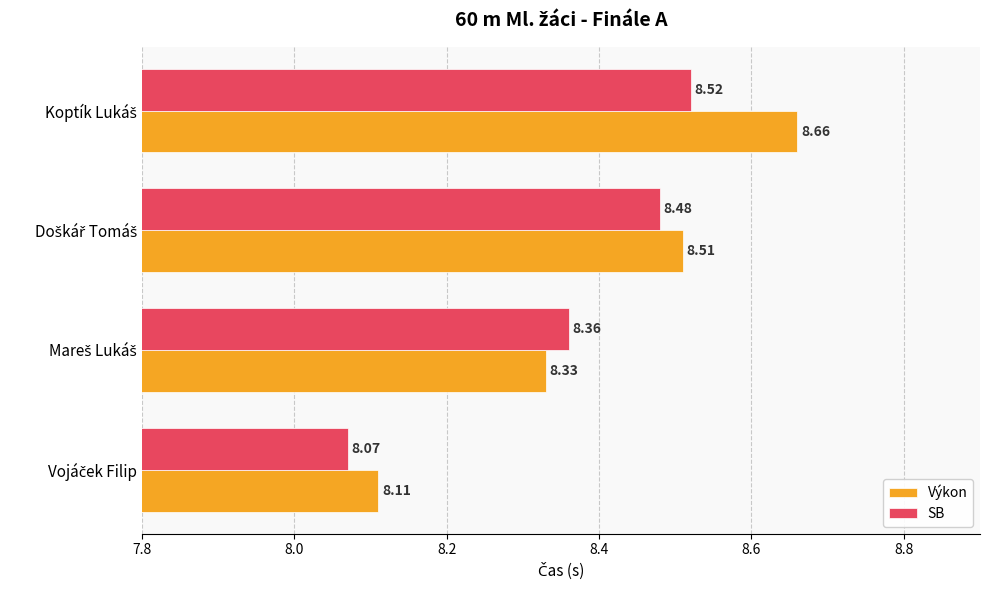

Which series has the largest range (max minus min)?

Výkon